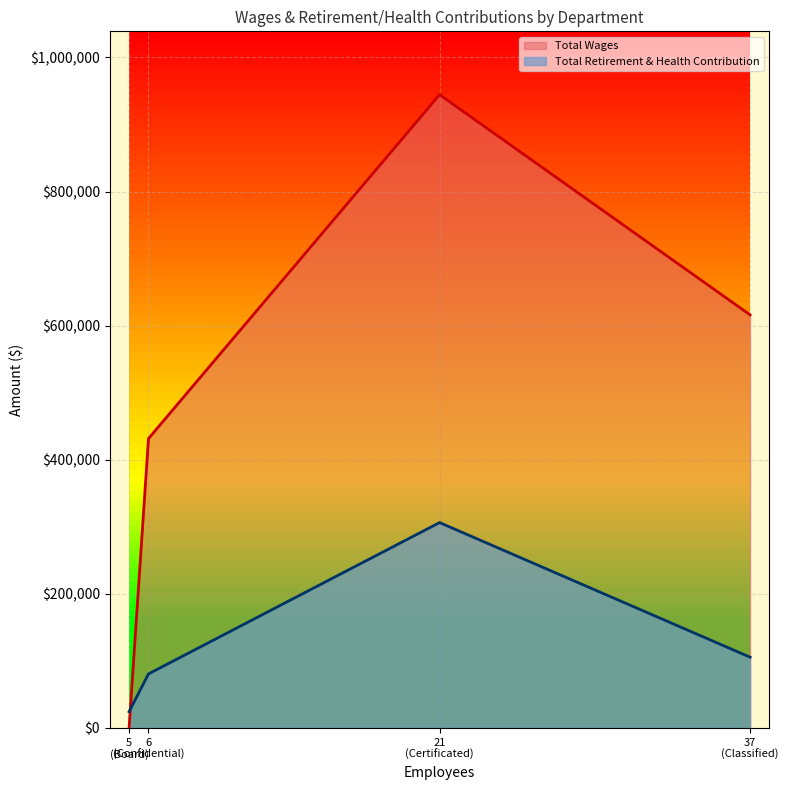

Rank the series at Certificated from highest to lowest value.

Total Wages, Total Retirement & Health Contribution